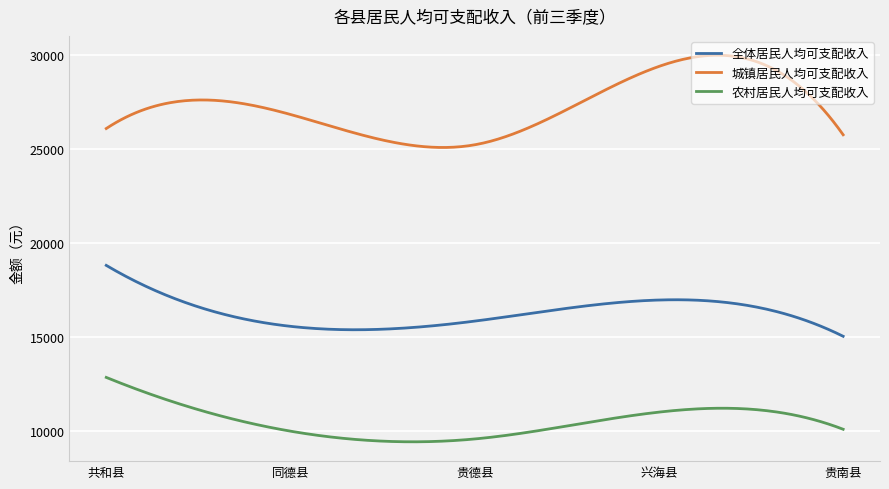

What is the smallest value displayed?

9443.7